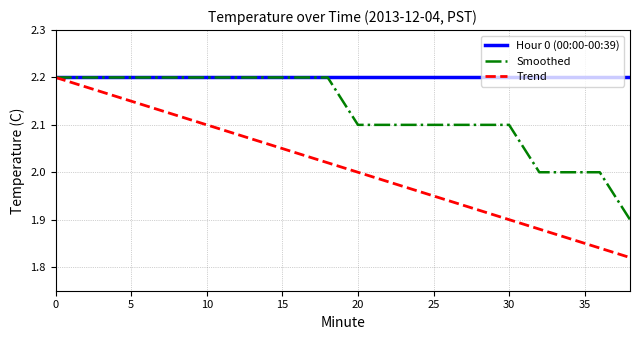

Which series has the largest total across all categories?

Hour 0 (00:00-00:39)